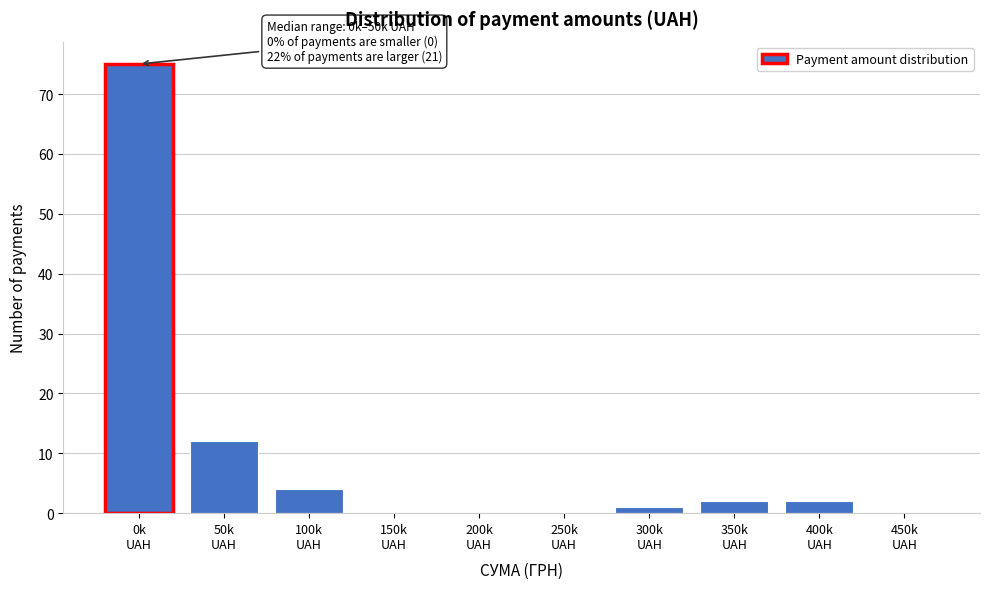

Count the number of data series in this chart.

1